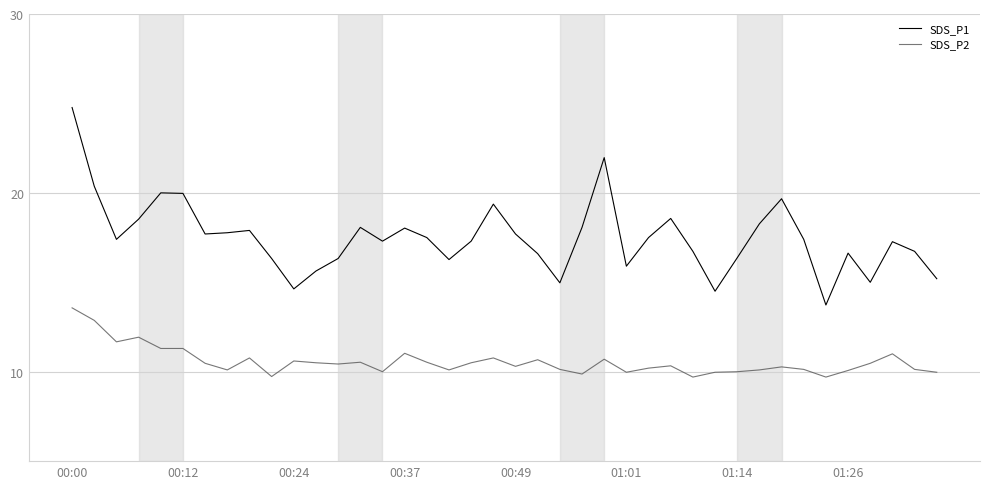

What is the smallest value displayed?

9.7